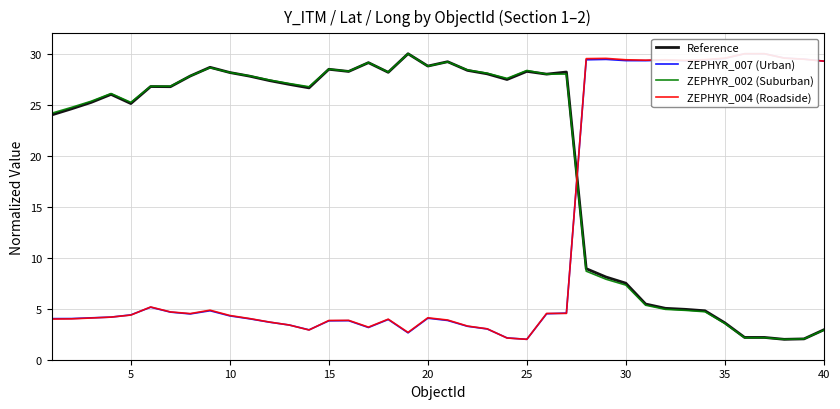

Rank the series by their maximum value, from highest to lowest.

Reference, ZEPHYR_007 (Urban), ZEPHYR_002 (Suburban), ZEPHYR_004 (Roadside)